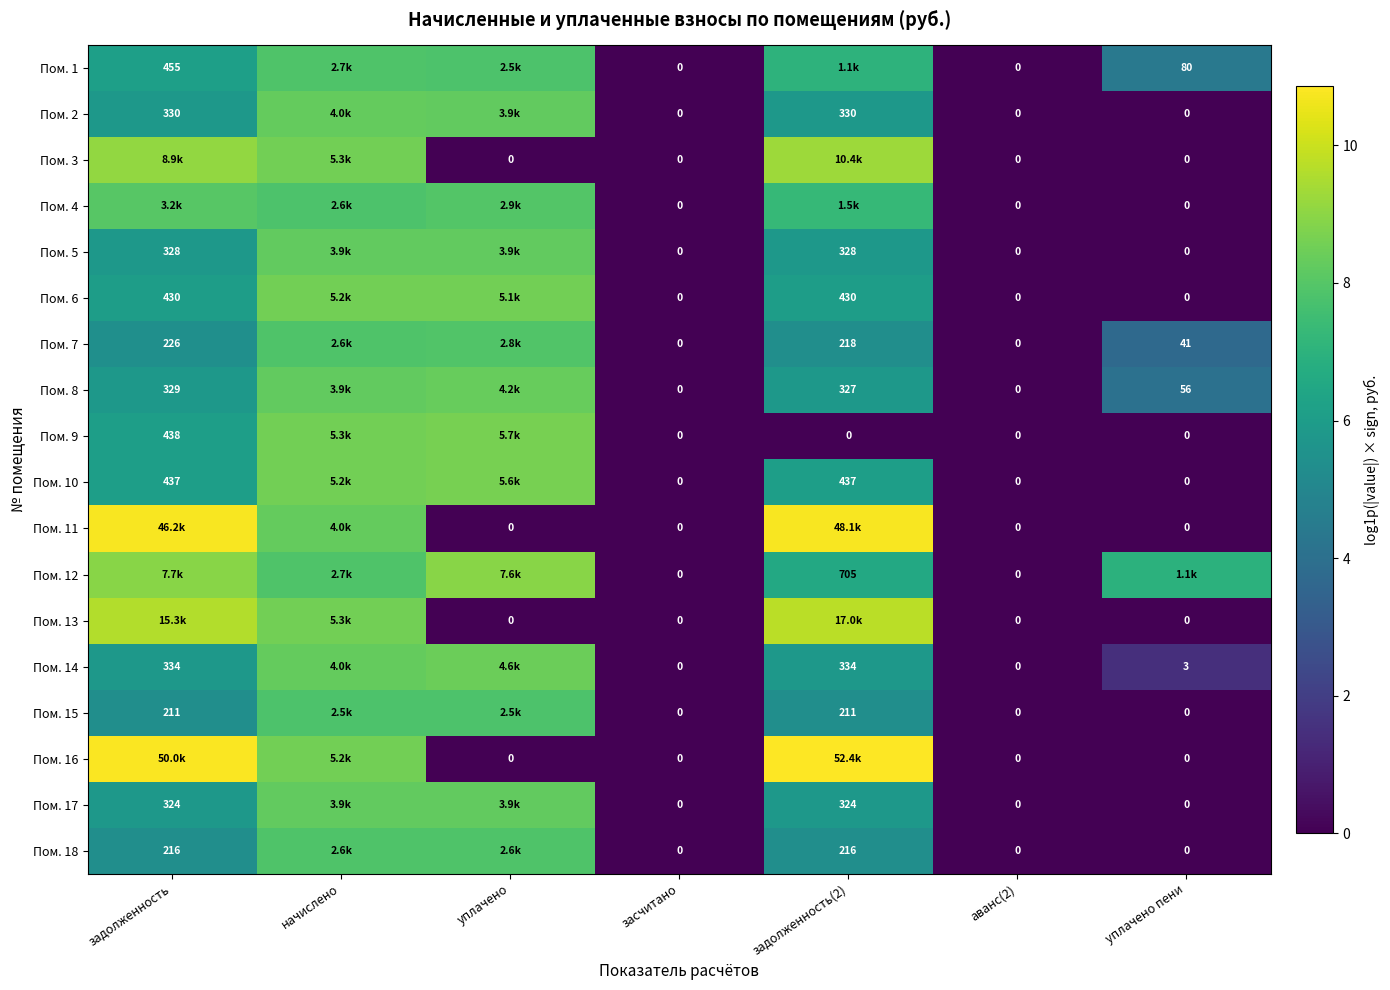

At which label is Пом. 17 closest to 4?

задолженность